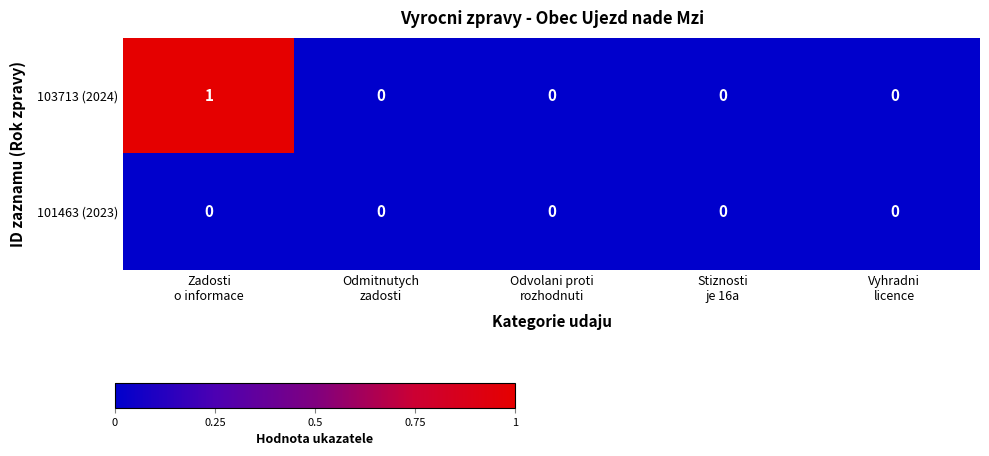

Which series has the largest range (max minus min)?

103713 (2024)